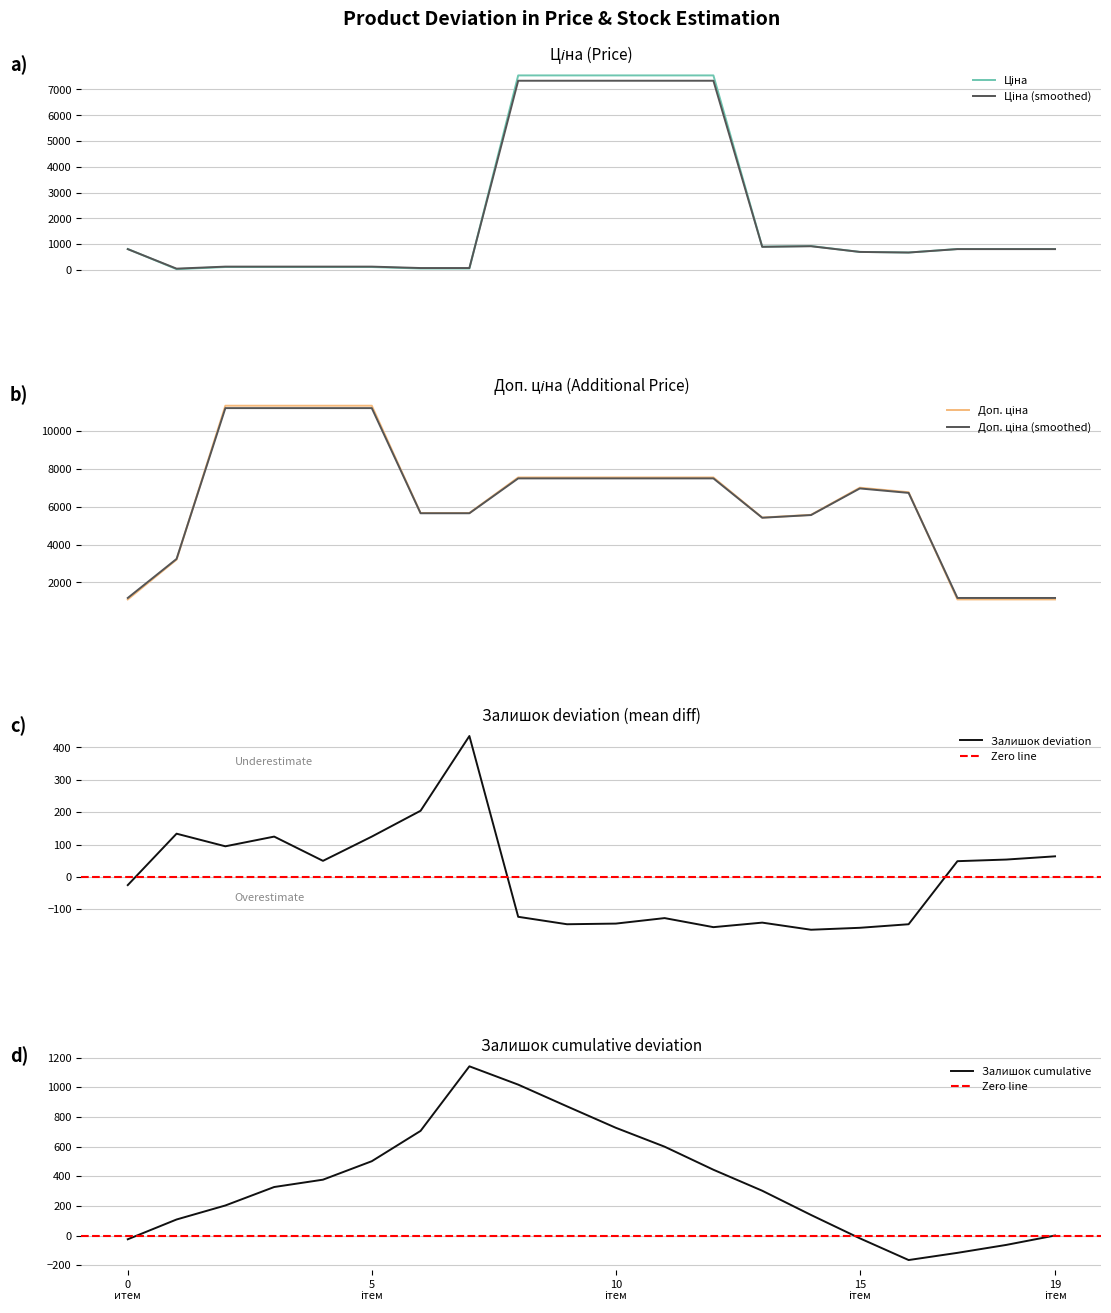

What is the highest value of the Залишок deviation series?

435.5